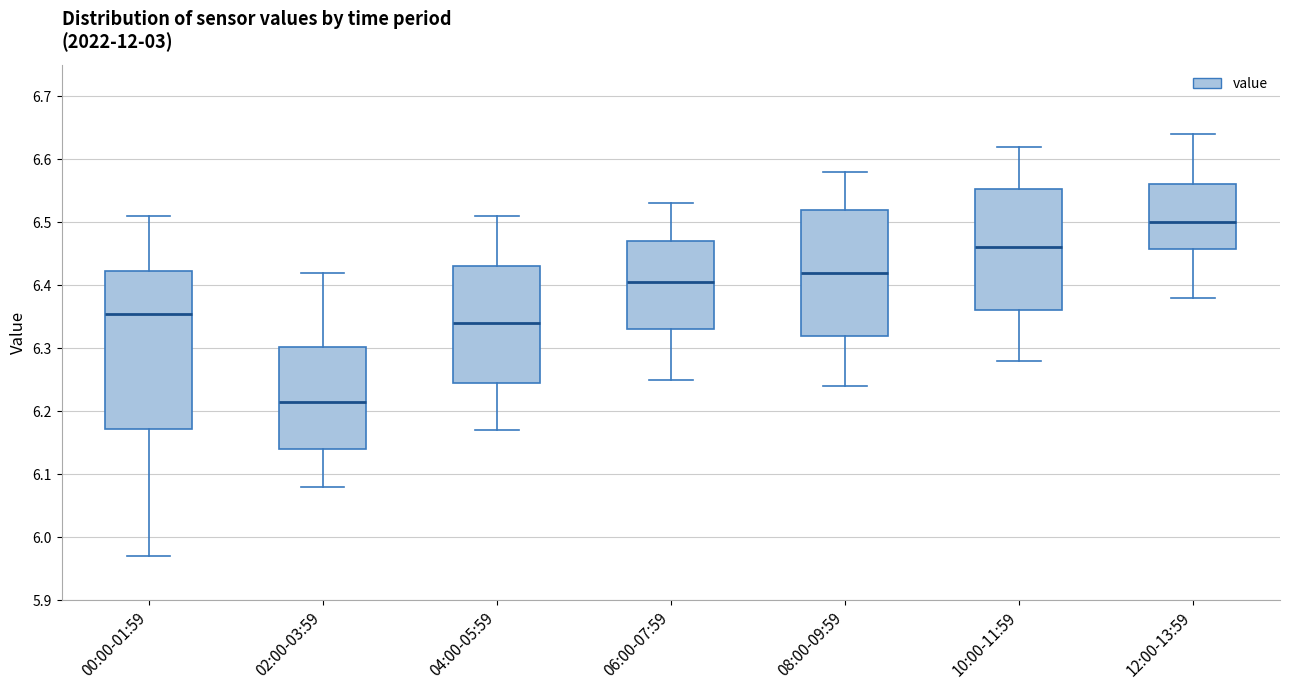

Which box is the tallest, from its lower edge to its upper edge?

00:00-01:59